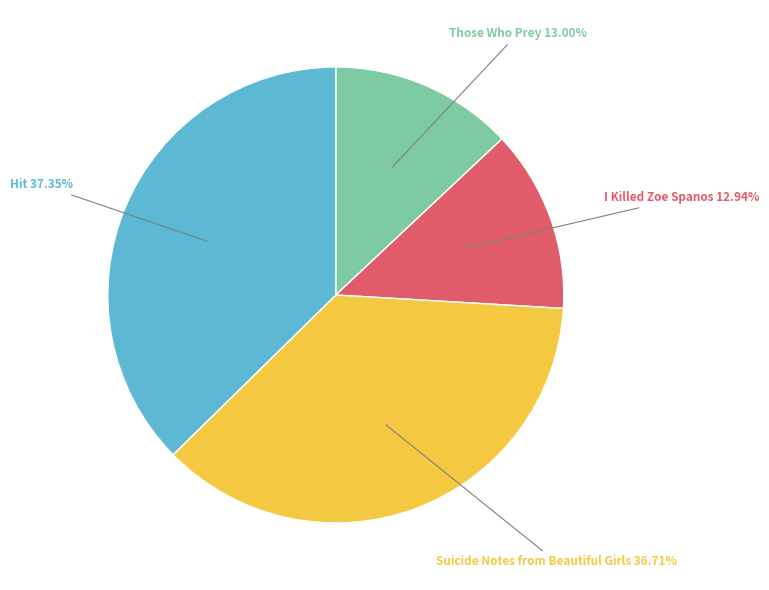

Does any single category account for the majority?

No